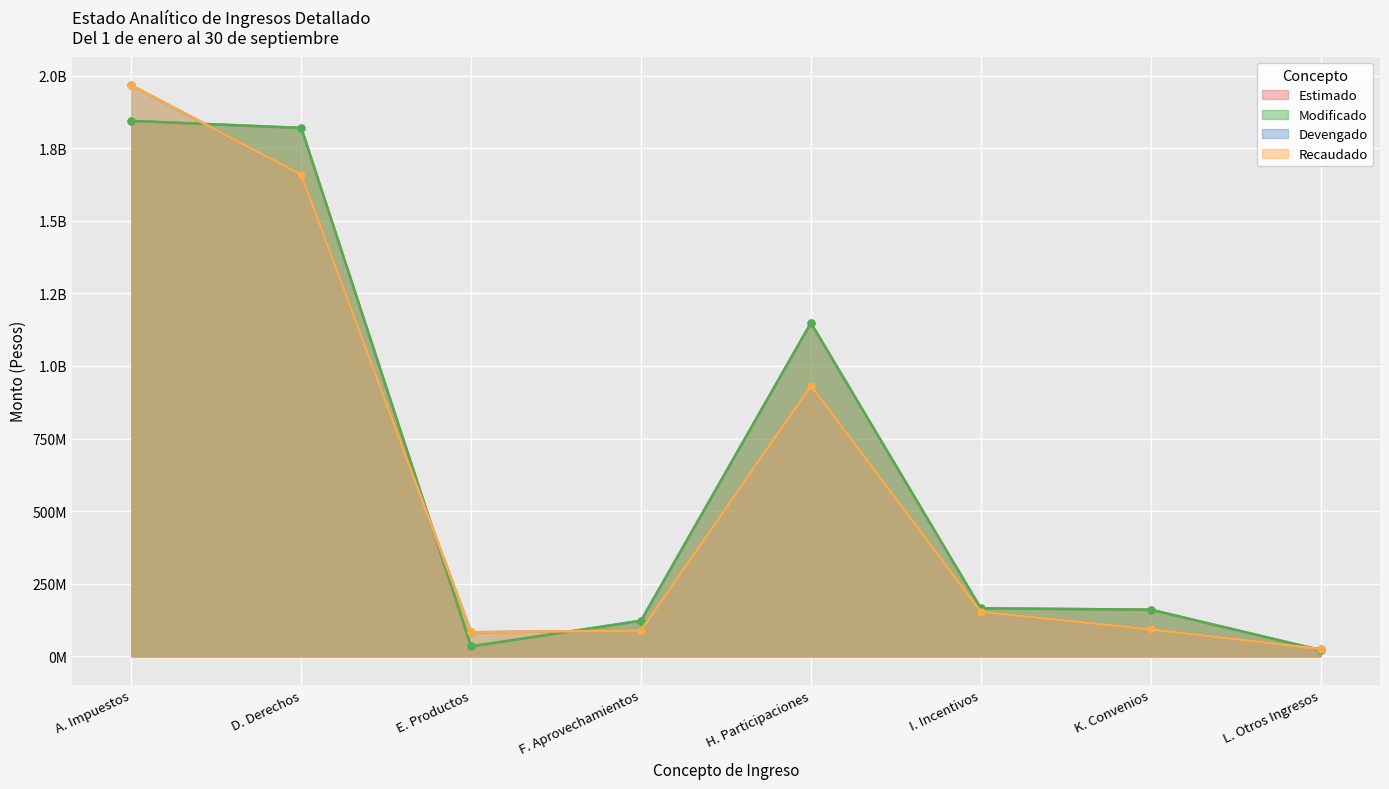

At how many categories does at least one series exceed 427171164?

3